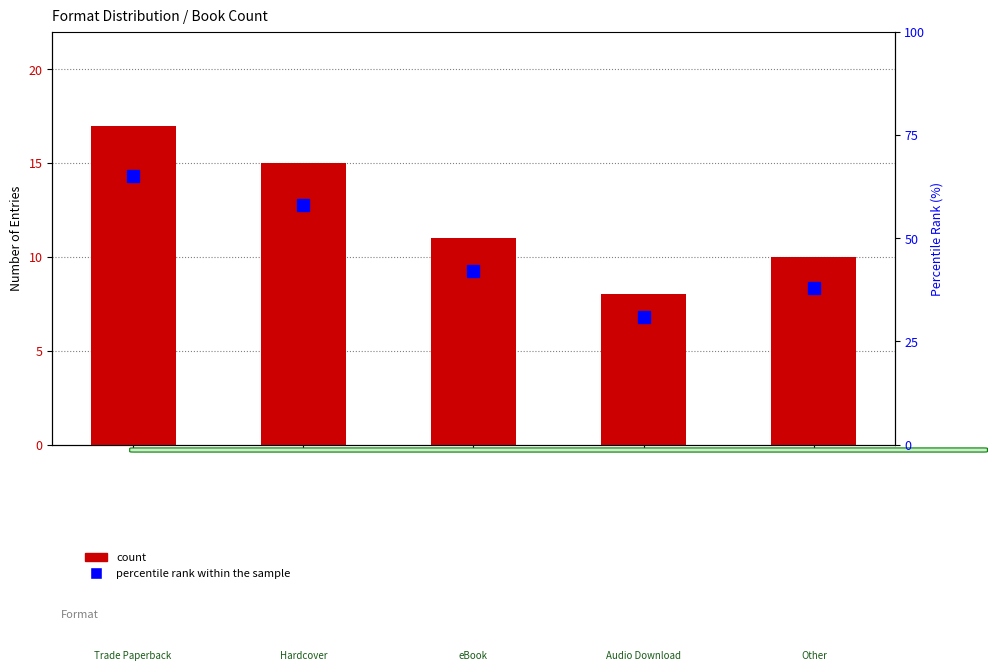

True or false: percentile rank within the sample has a value of 31 at 3.

True